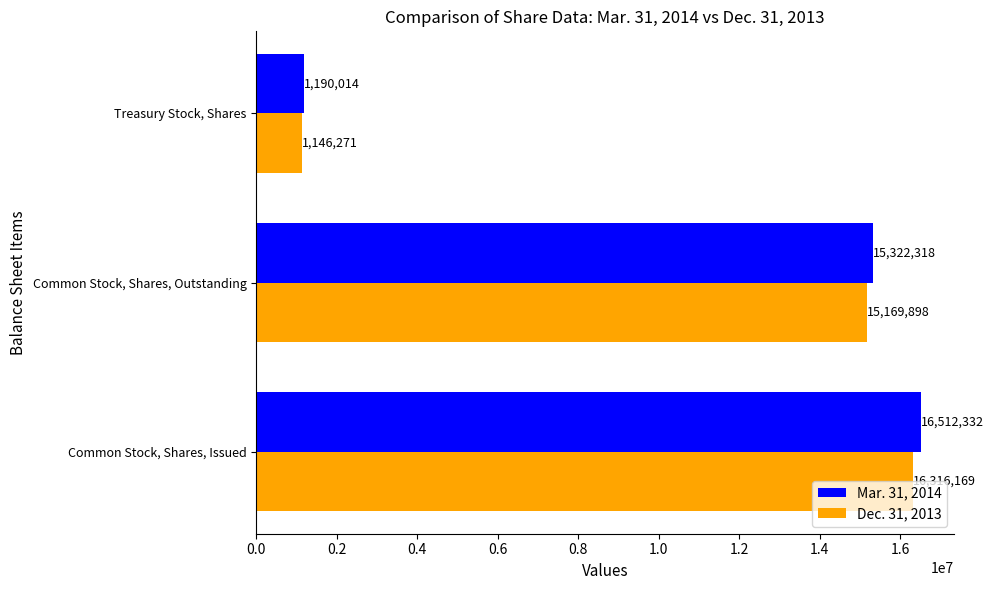

What is the total value across all series at Common Stock, Shares, Issued?

32828501